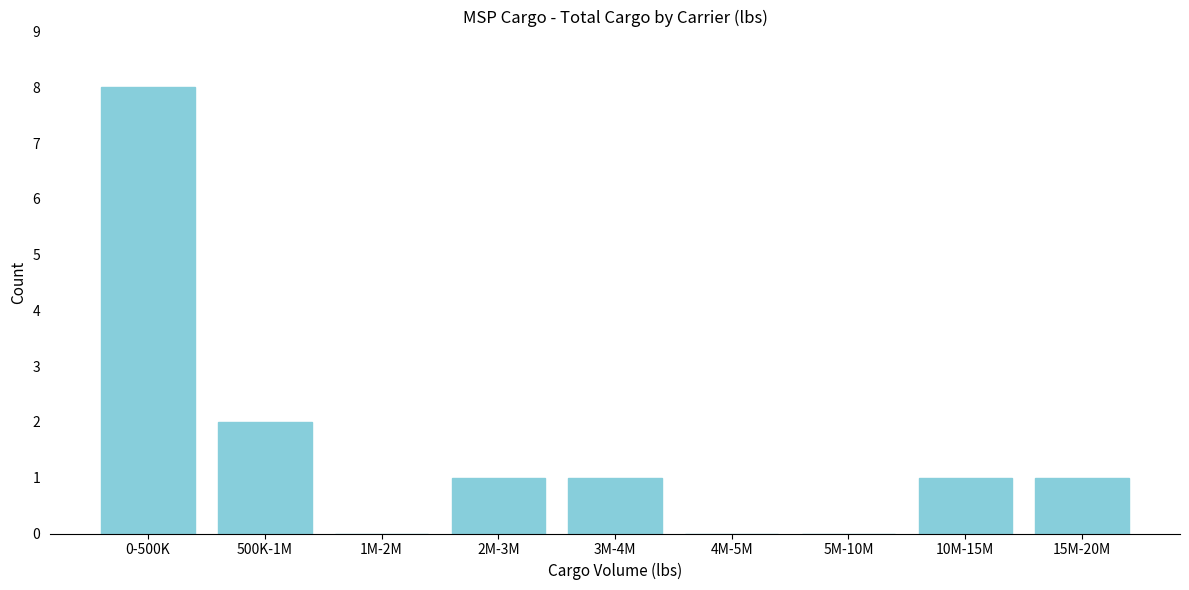

Reading left to right, list all the values displayed in this chart.

0-500K=8	500K-1M=2	1M-2M=0	2M-3M=1	3M-4M=1	4M-5M=0	5M-10M=0	10M-15M=1	15M-20M=1